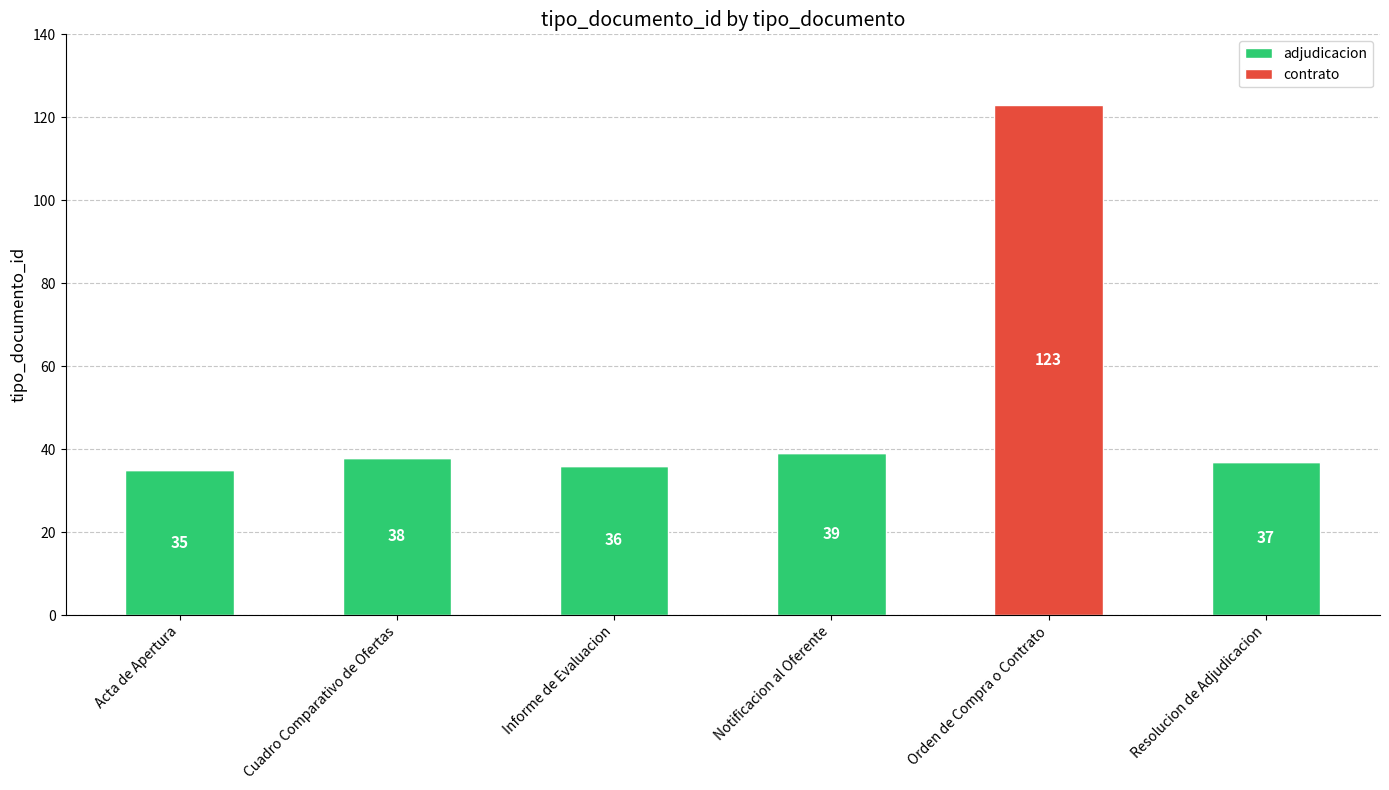

Which category has the highest value in the adjudicacion series?

Notificacion al Oferente